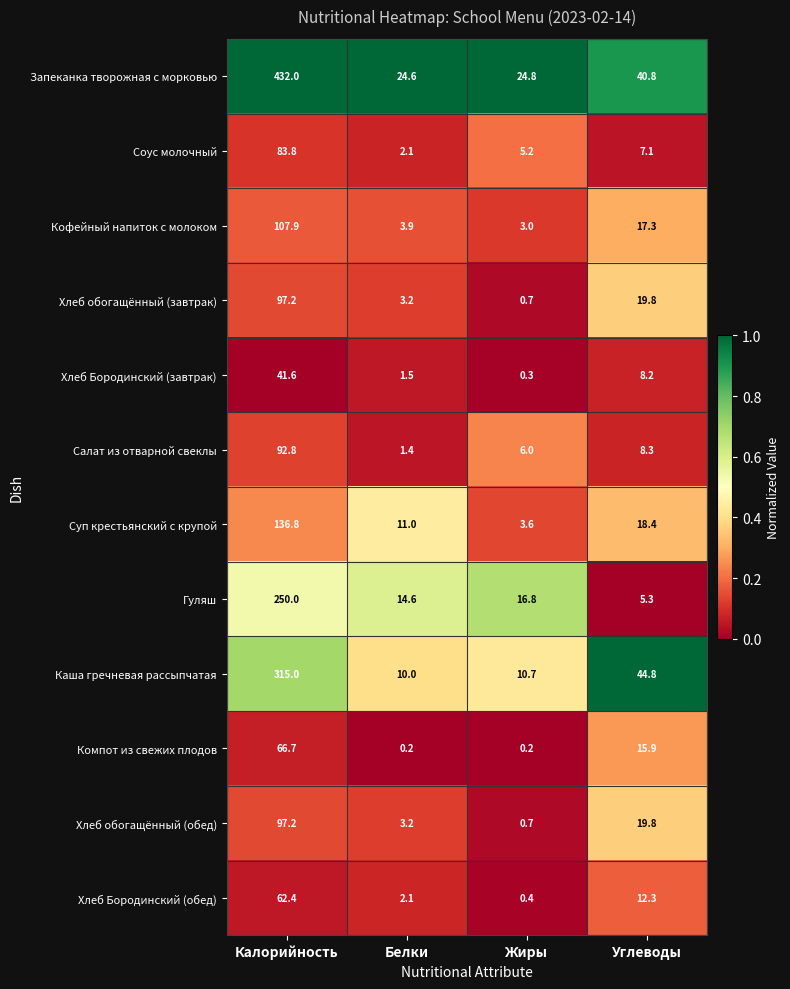

What is the sum of all Каша гречневая рассыпчатая values?

380.5